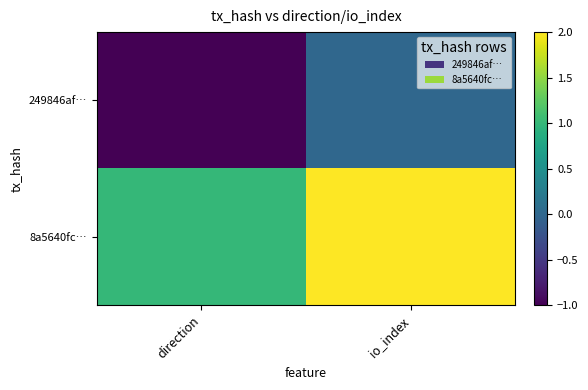

At io_index, list the series in order from smallest to largest.

249846af…, 8a5640fc…